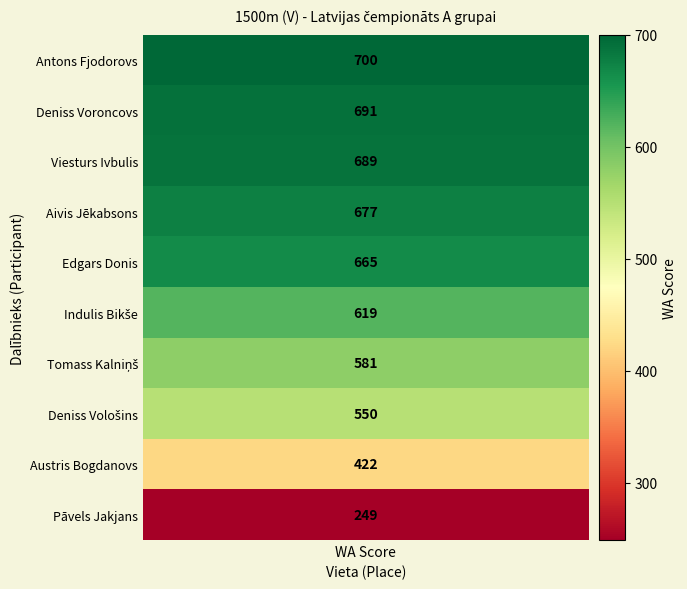

Between 7 and 3, which is larger?

3